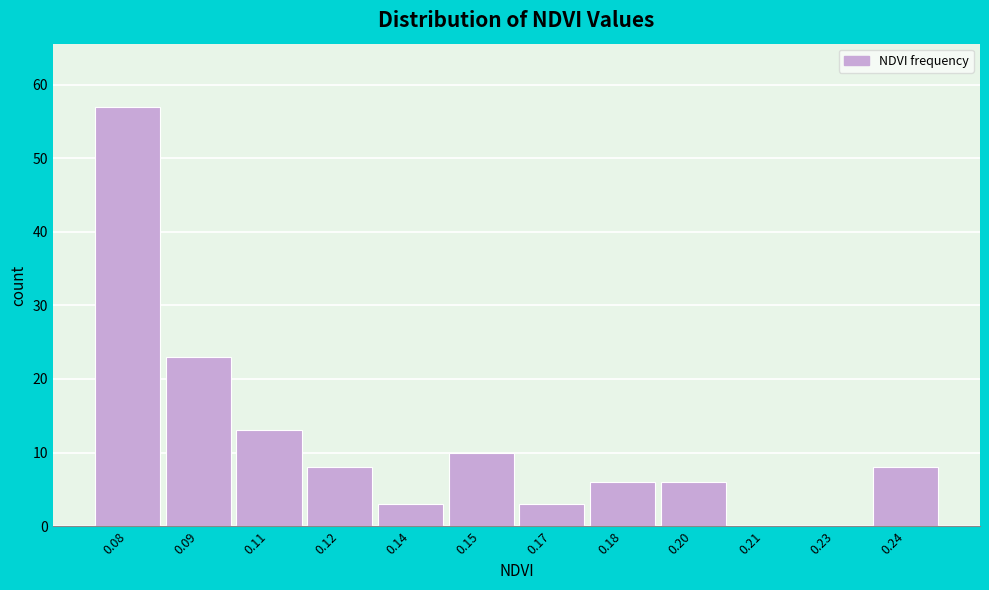

Reading left to right, transcribe all the data shown in this chart.

0.08=57	0.09=23	0.11=13	0.12=8	0.14=3	0.15=10	0.17=3	0.18=6	0.20=6	0.21=0	0.23=0	0.24=8